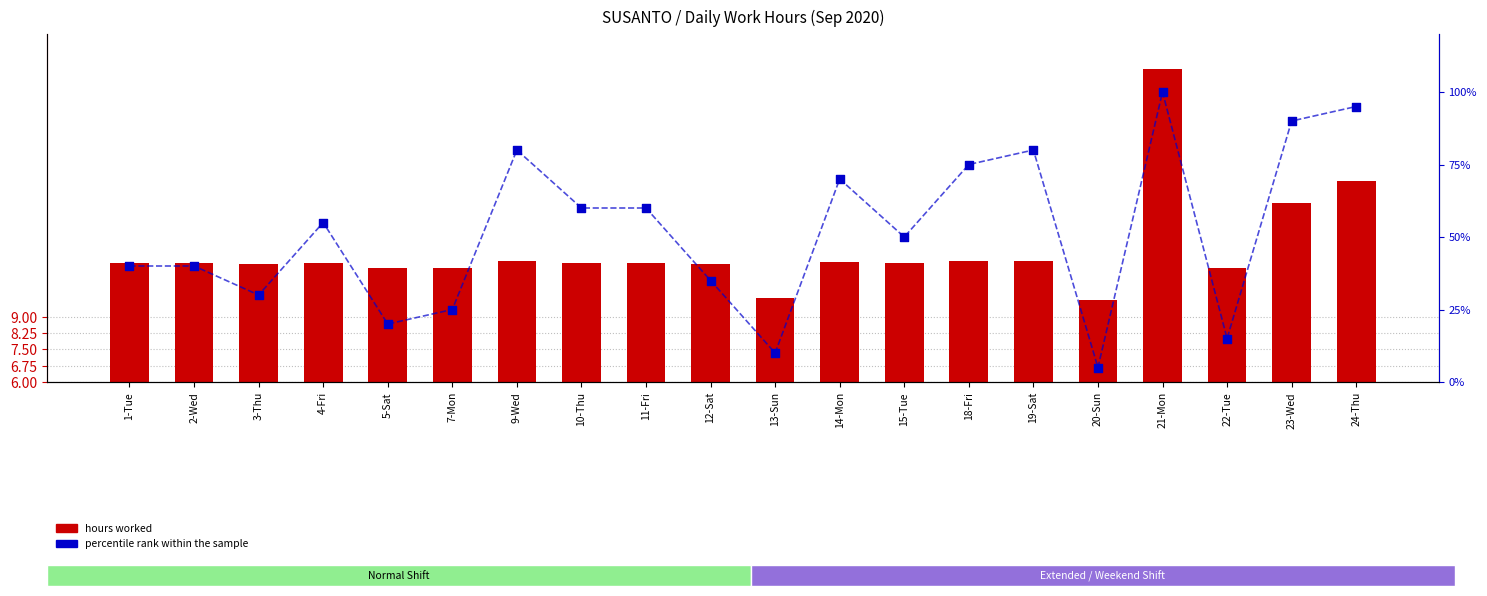

At how many categories does at least one series exceed 58?

9